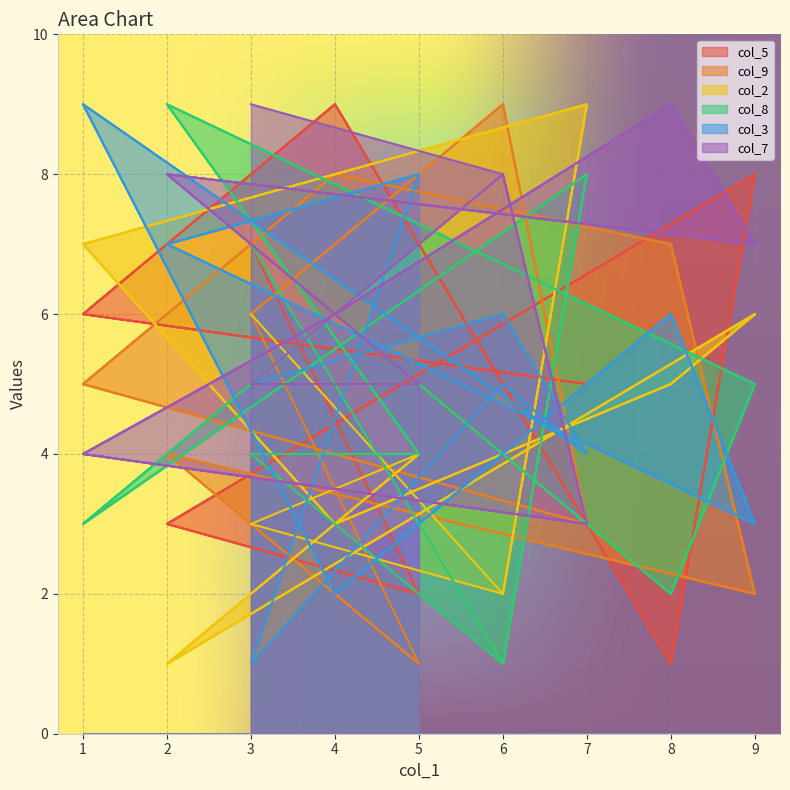

Reading left to right, what are all the values shown in this chart?

col_5: 3=7	6=4	7=5	1=6	4=9	8=1	9=8	2=3	5=2	3=7	6=4	7=5	1=6	4=9	8=1	9=8	2=3	5=2
col_9: 3=6	6=9	7=3	1=5	4=8	8=7	9=2	2=4	5=1	3=6	6=9	7=3	1=5	4=8	8=7	9=2	2=4	5=1
col_2: 3=6	6=2	7=9	1=7	4=3	8=5	9=6	2=1	5=4	3=3	6=2	7=9	1=7	4=3	8=5	9=6	2=1	5=4
col_8: 3=7	6=1	7=8	1=3	4=6	8=2	9=5	2=9	5=4	3=4	6=1	7=8	1=3	4=6	8=2	9=5	2=9	5=4
col_3: 3=5	6=6	7=4	1=9	4=2	8=6	9=3	2=7	5=8	3=1	6=5	7=4	1=9	4=2	8=6	9=3	2=7	5=8
col_7: 3=9	6=8	7=3	1=4	4=6	8=9	9=7	2=8	5=5	3=5	6=8	7=3	1=4	4=6	8=9	9=7	2=8	5=5